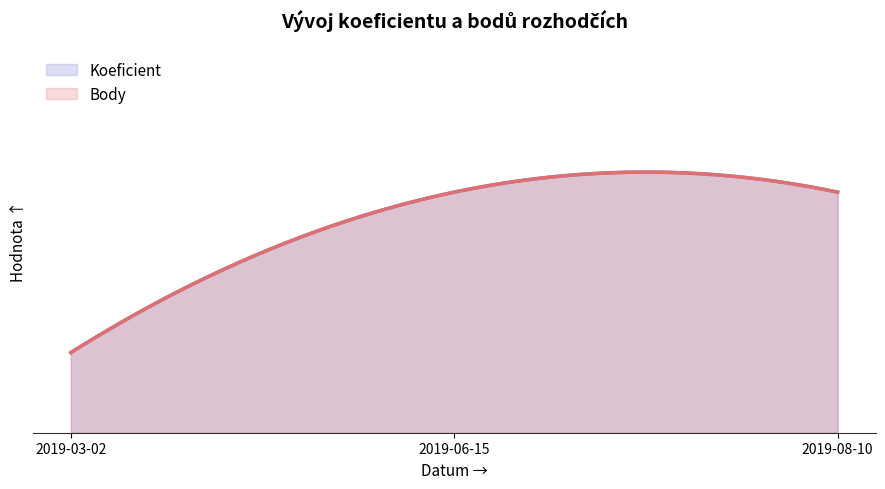

What is the value of the Koeficient point at the 3rd from the left?

3